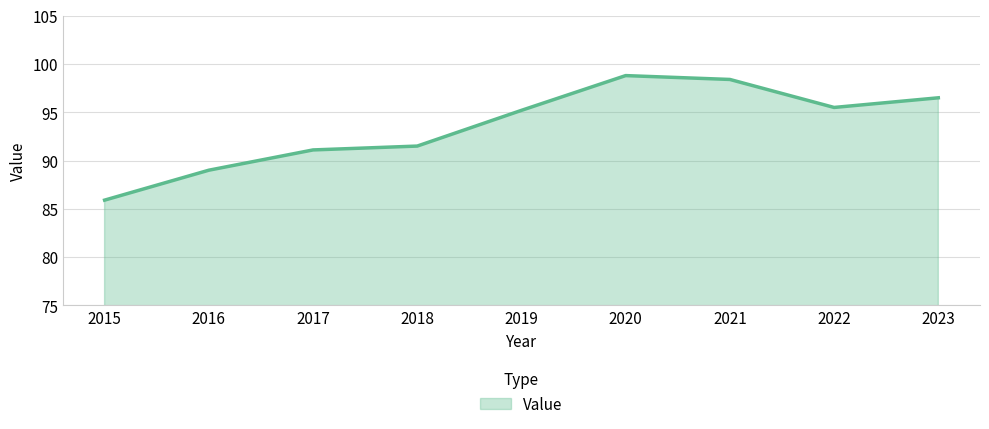

At which label is the value closest to 92?

2018